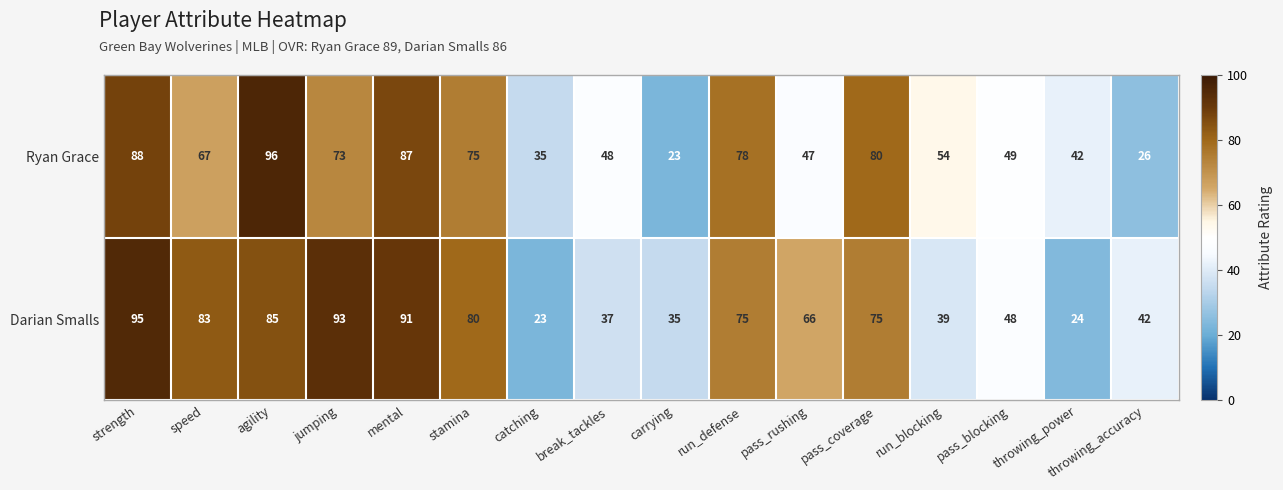

Rank the series by their average value, from lowest to highest.

Ryan Grace, Darian Smalls